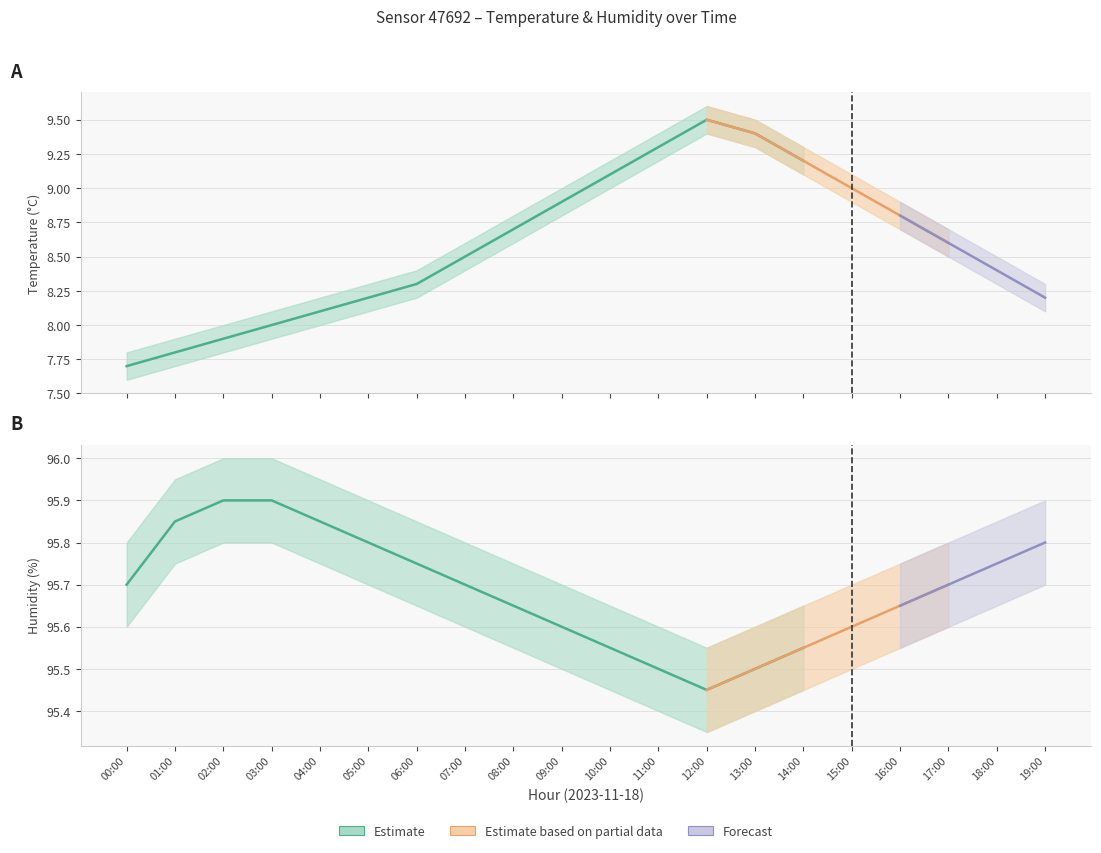

Which series has the widest spread of values?

temperature_lower